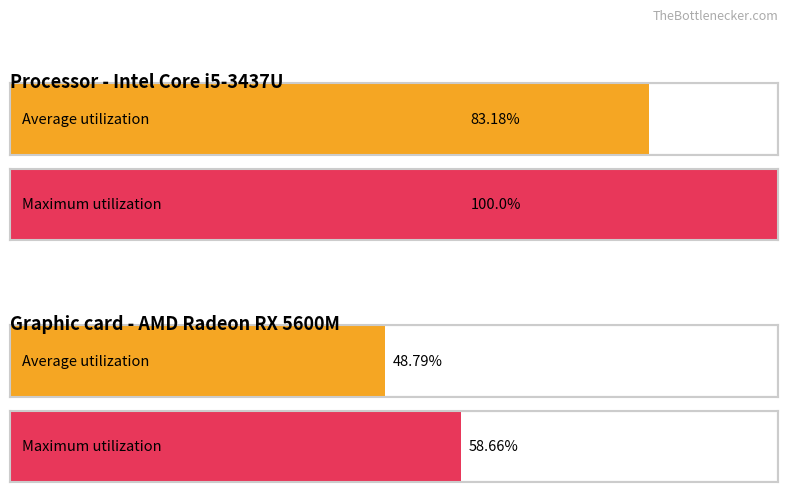

Between 350 and 200, which is larger?

350